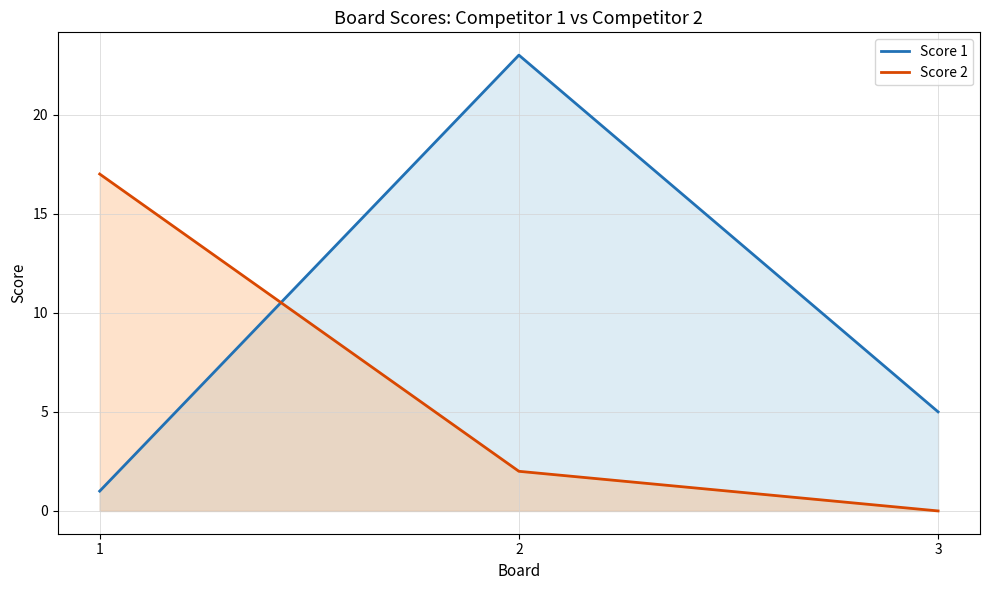

Which label corresponds to the smallest value in the chart?

3